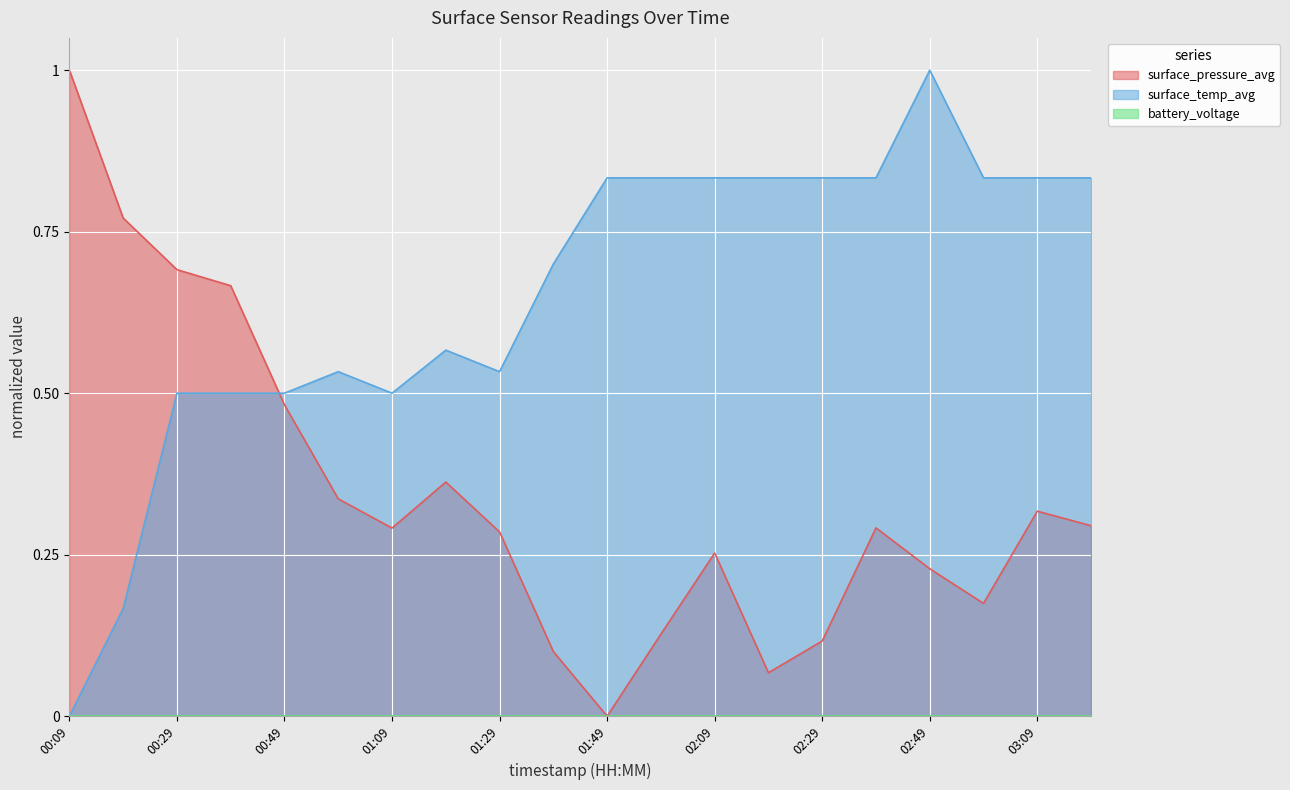

What is the total value across all series at 00:29?

1.2